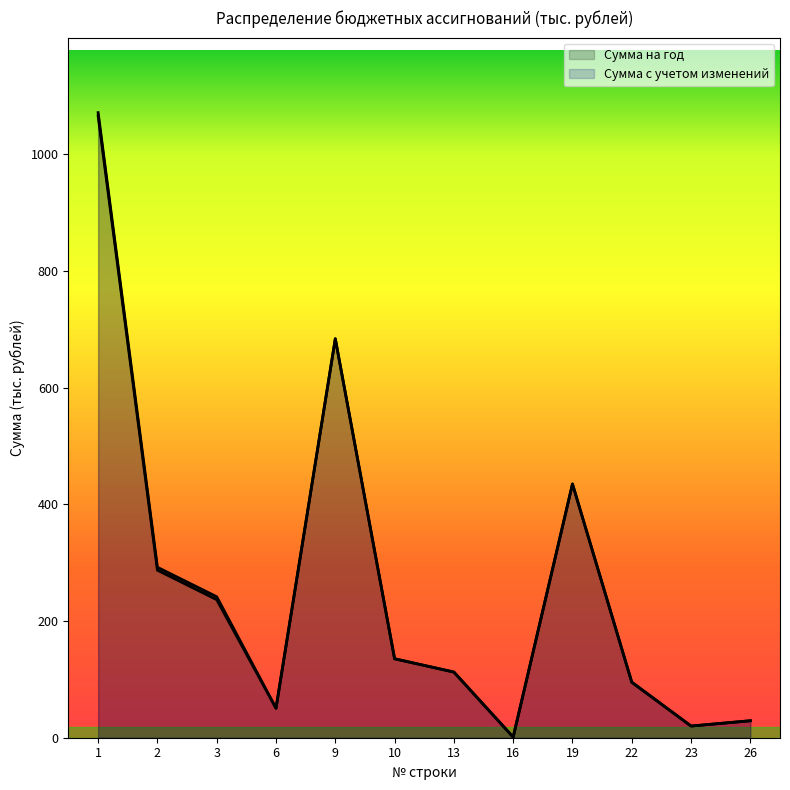

What is the maximum value shown in the chart?

1071.2